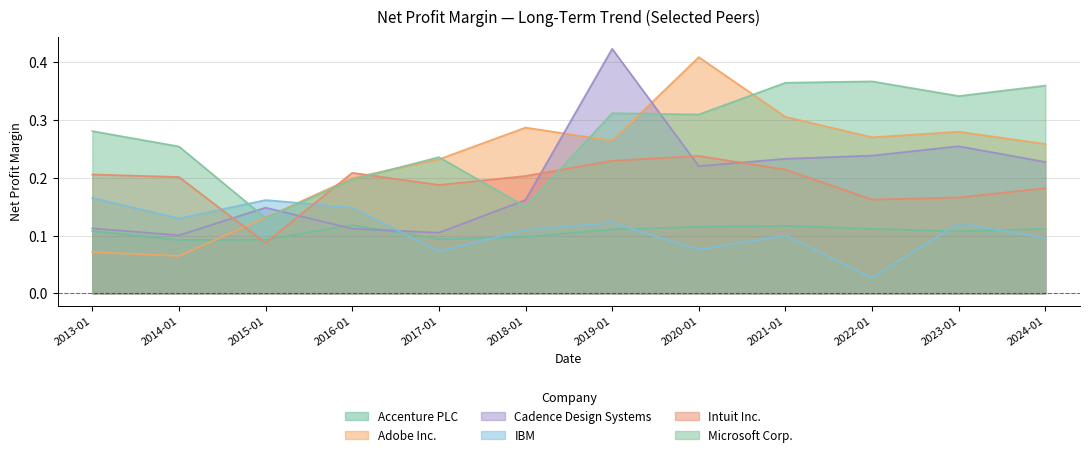

What position from the left is 2018-01?

6